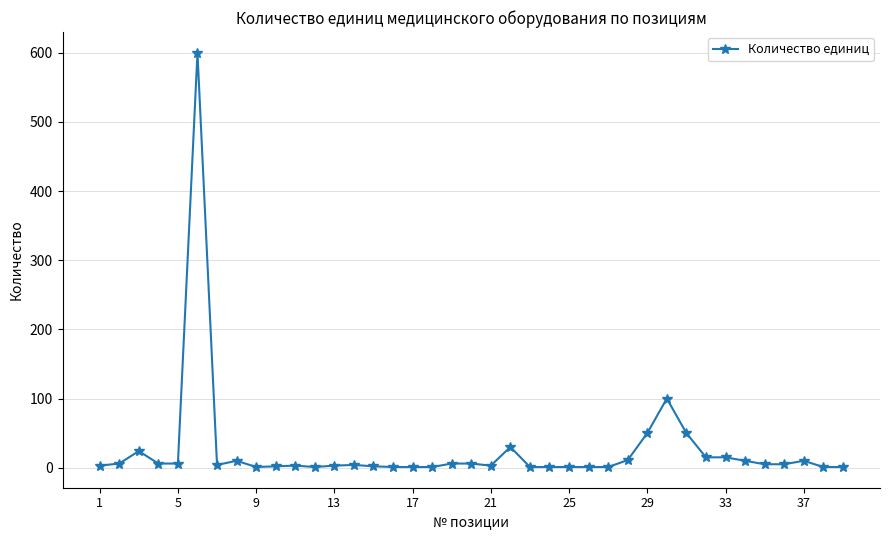

What is the greatest value displayed?

600